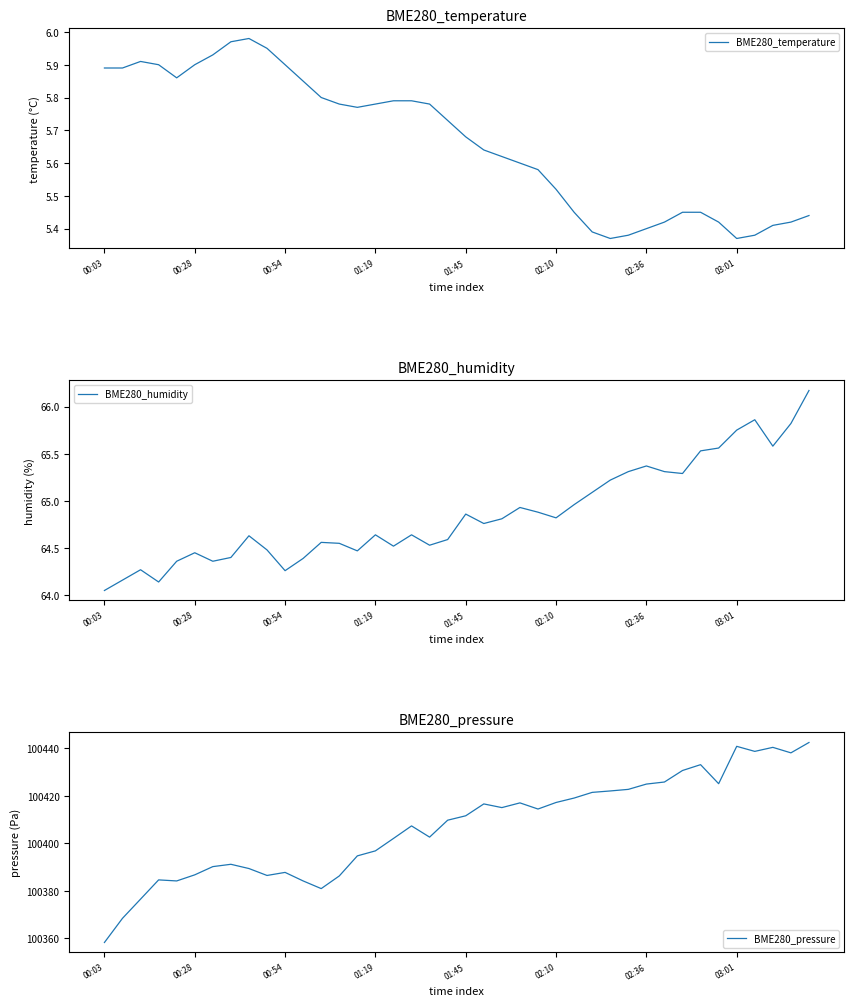

What is the average value of the BME280_humidity series?

64.9